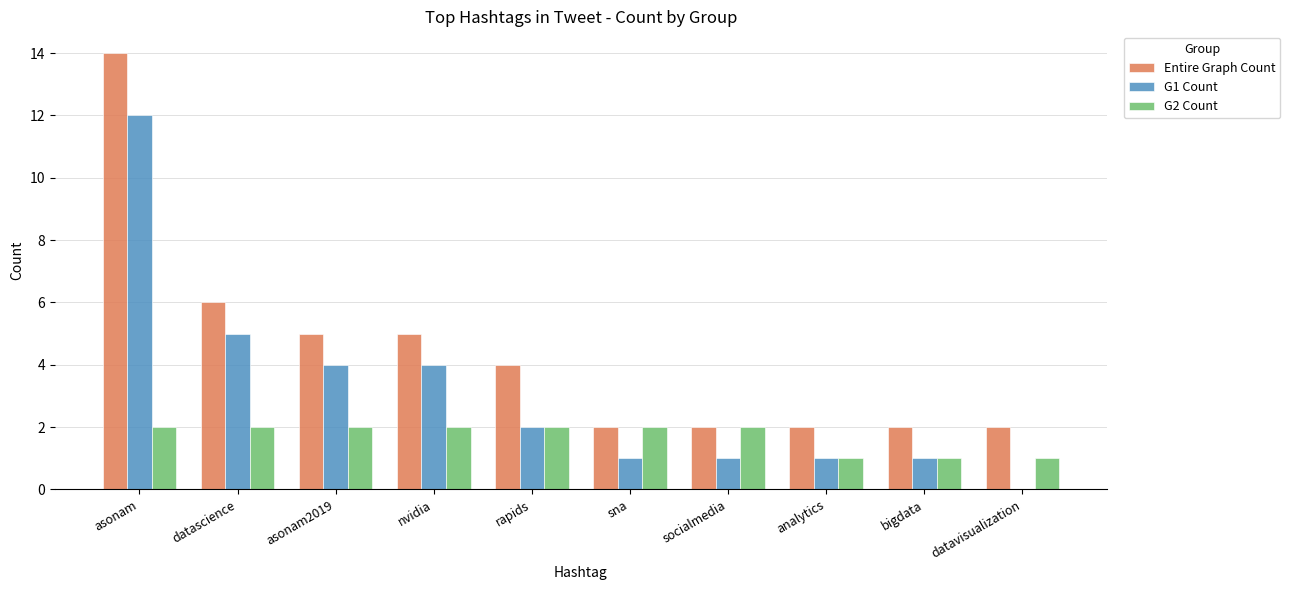

At which label is G1 Count closest to 6?

datascience